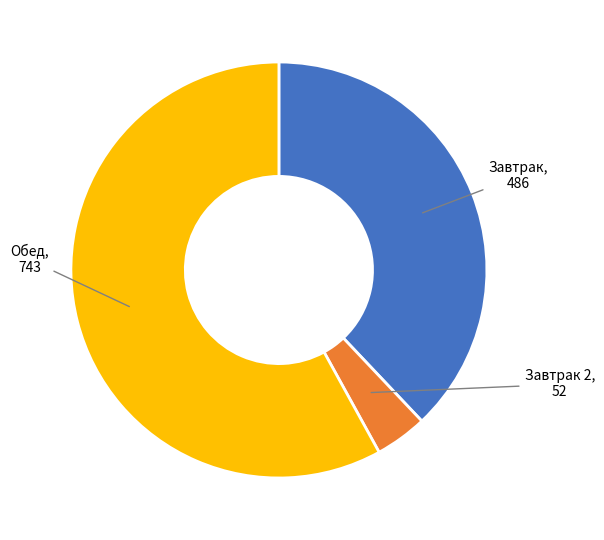

Between Обед and Завтрак, which is larger?

Обед